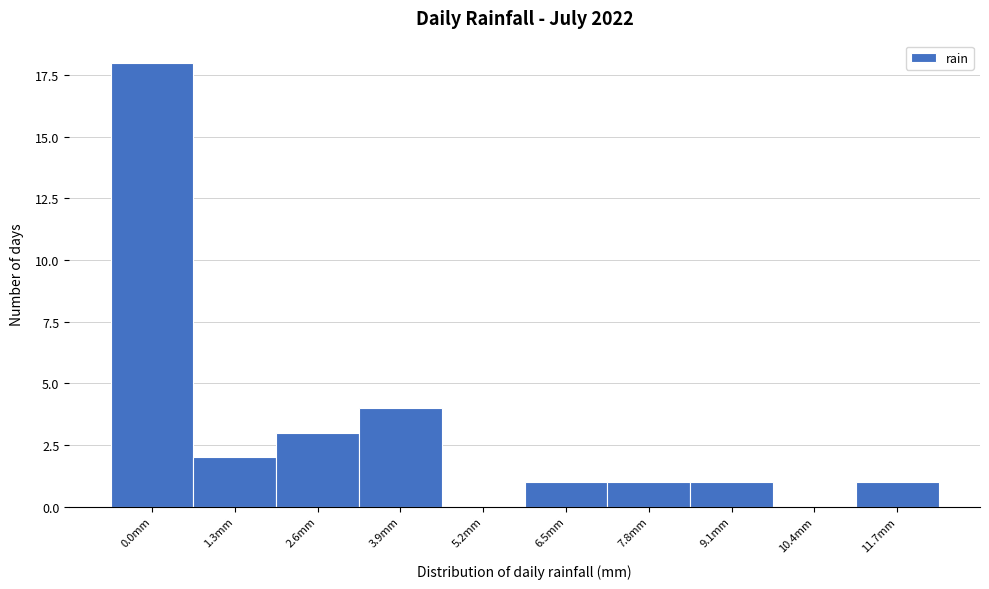

Reading left to right, extract all data points from this chart.

0.0mm=18	1.3mm=2	2.6mm=3	3.9mm=4	5.2mm=0	6.5mm=1	7.8mm=1	9.1mm=1	10.4mm=0	11.7mm=1